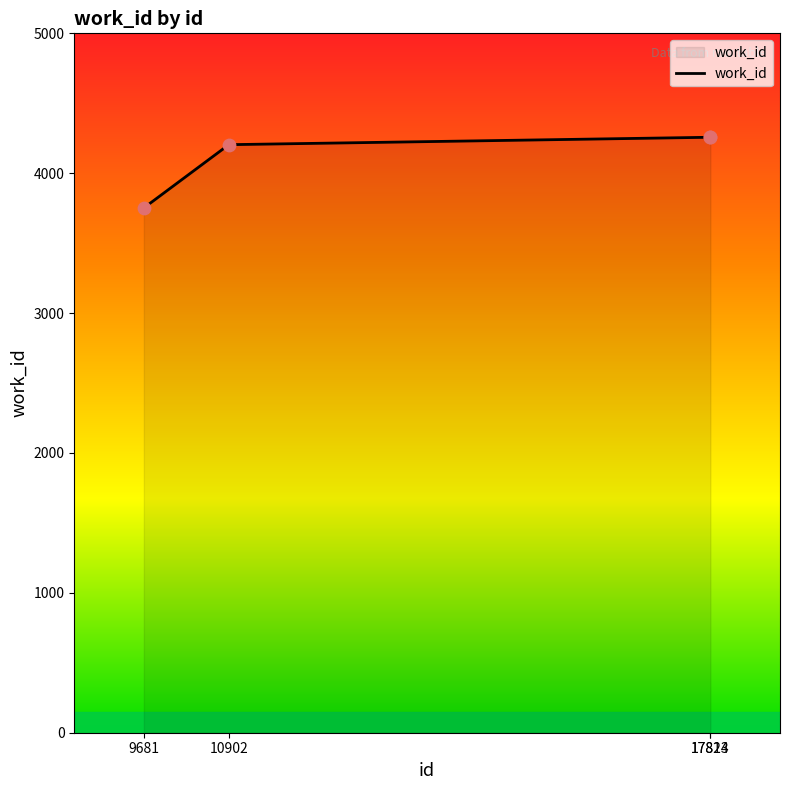

What is the change in value from 9681 to 17824?

+505